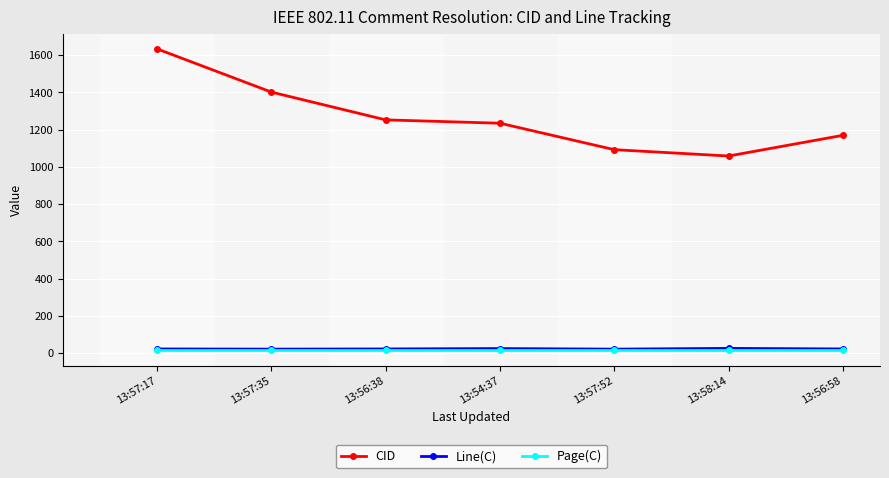

True or false: CID has more than 2 points higher than both neighbors.

False